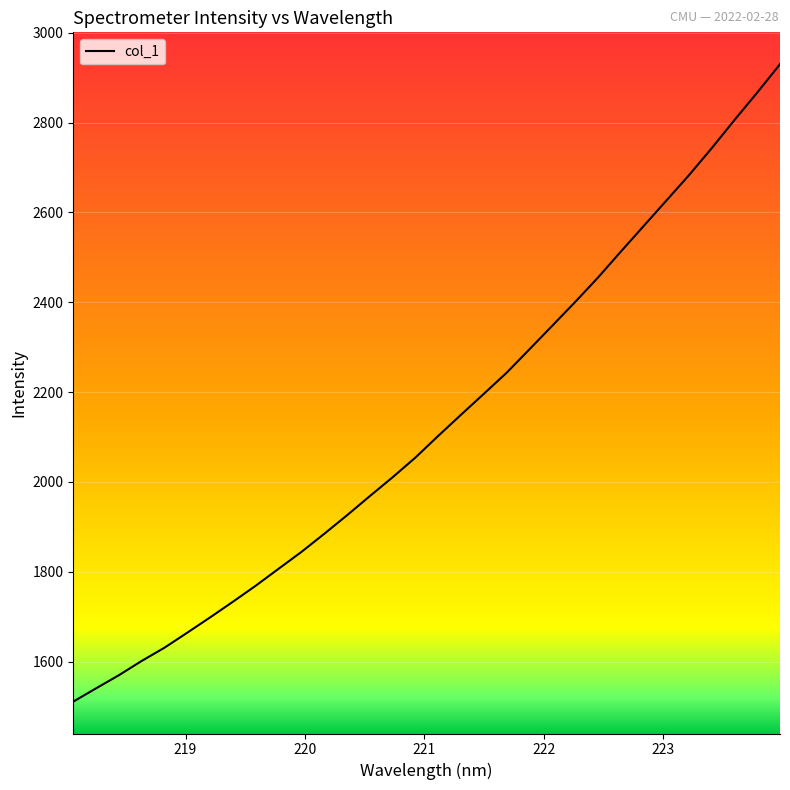

Count the number of values greater than 2102.

16